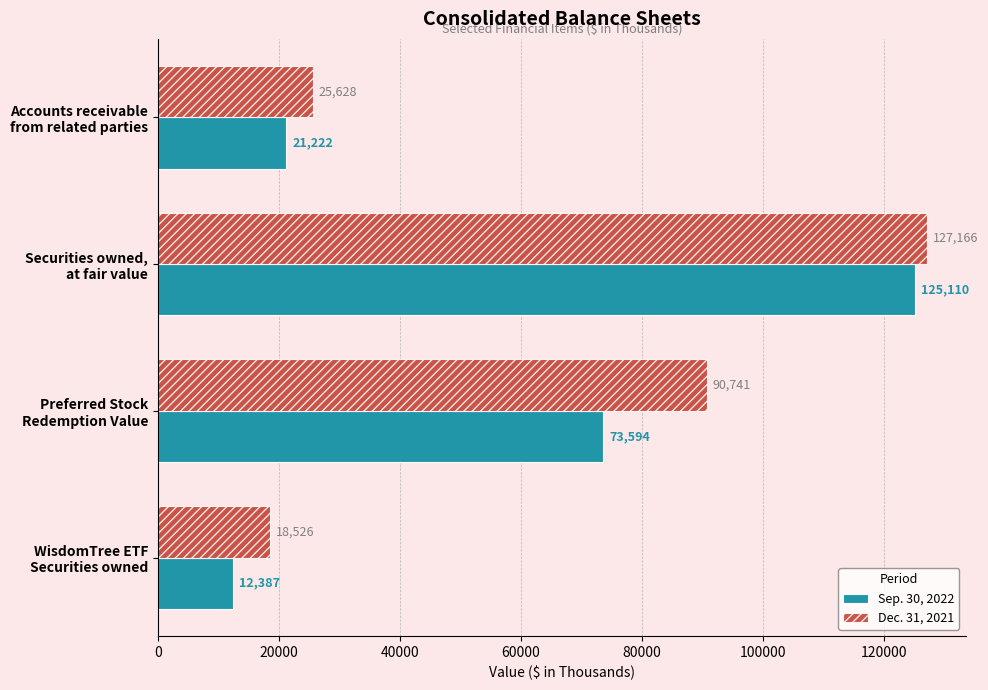

How many data points does each series have?

4